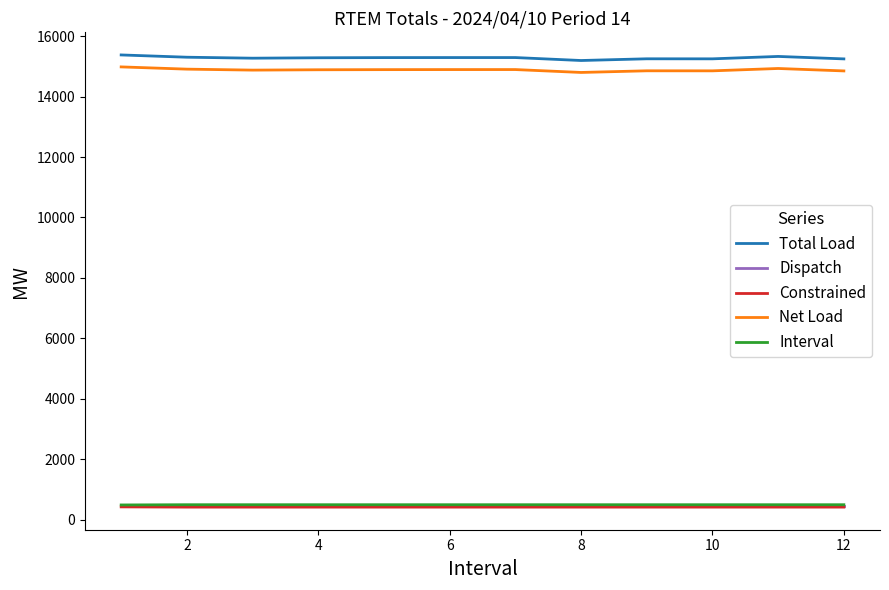

True or false: Net Load and Total Load intersect in this chart.

False